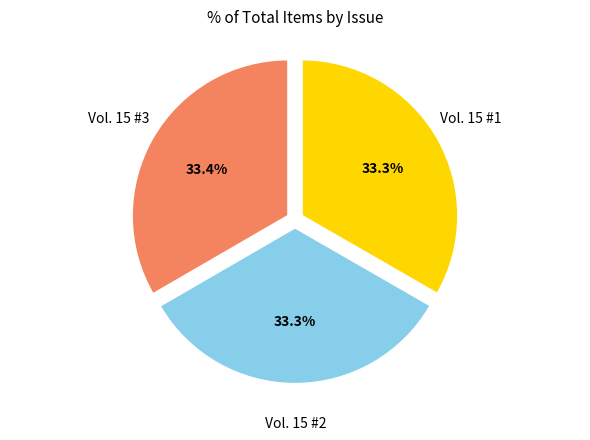

Count the number of slices in the pie.

3